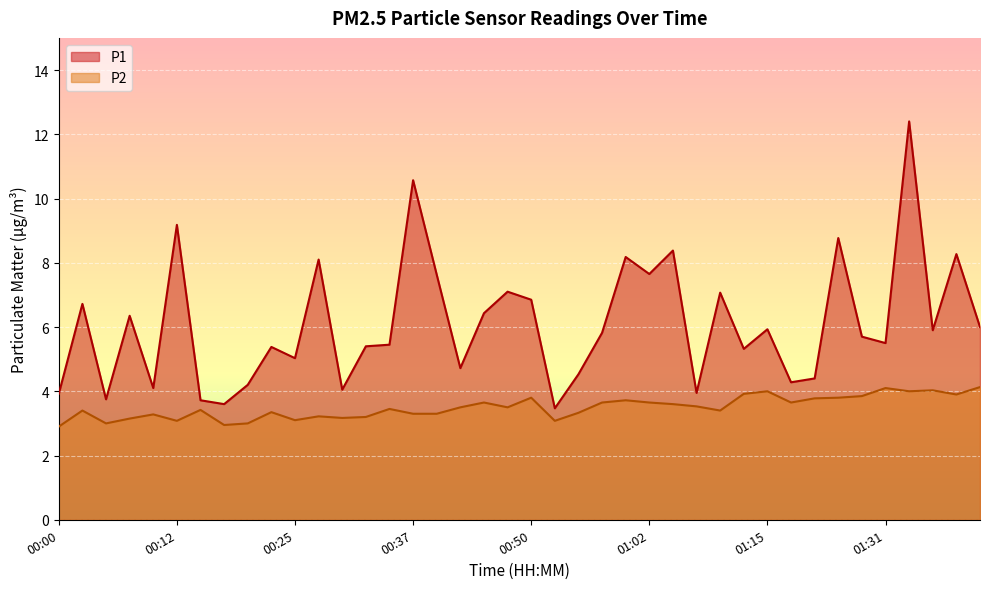

What are all the series names shown in the legend?

P1, P2